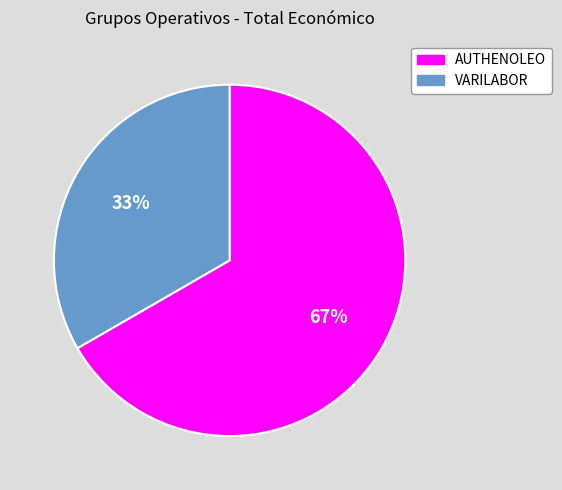

Which category has the smallest portion of the pie?

VARILABOR